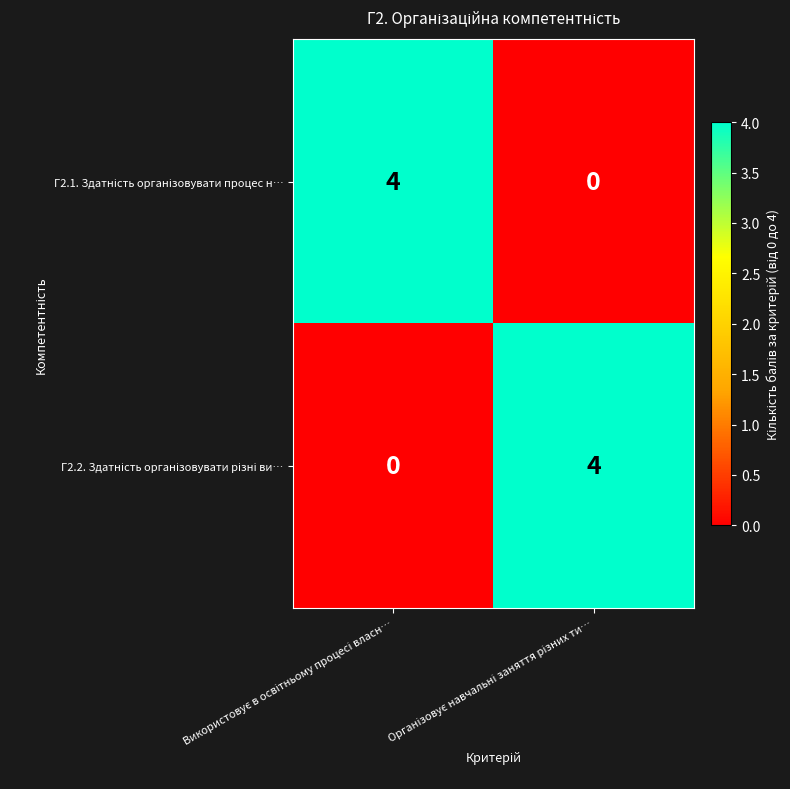

What is the difference between the highest and lowest values at Використовує в освітньому процесі власн…?

4